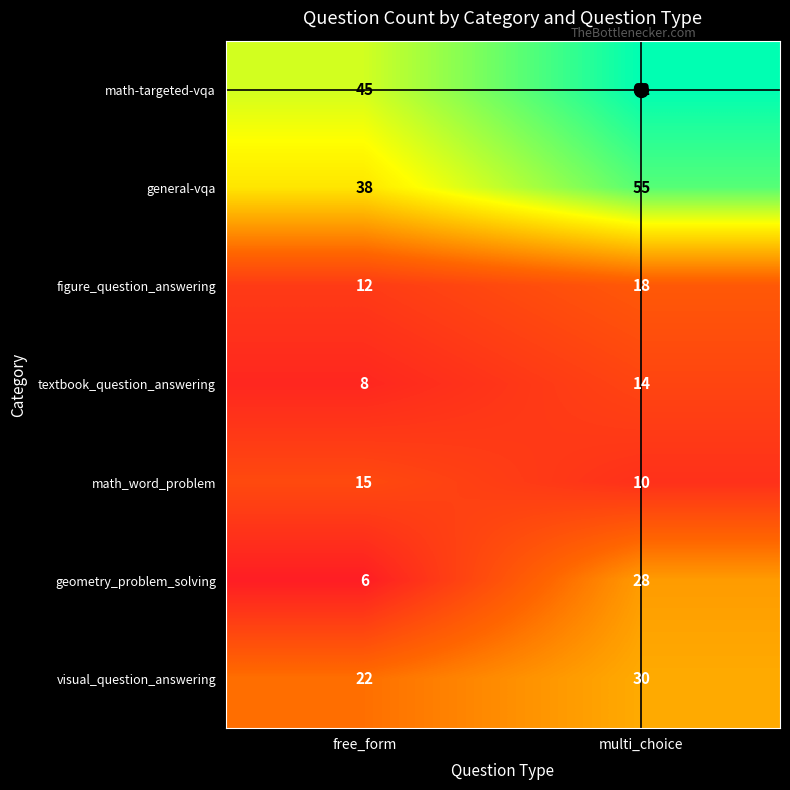

Which label corresponds to the largest value in the chart?

multi_choice